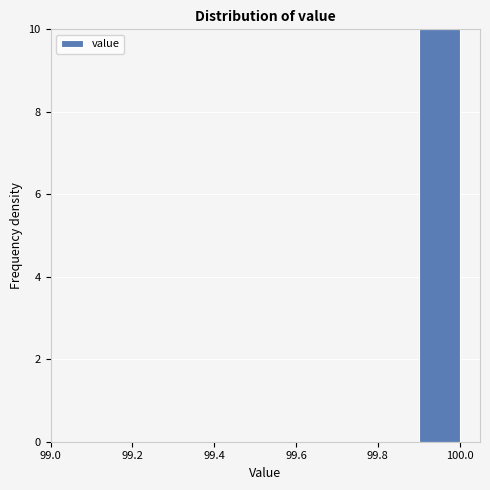

Reading left to right, transcribe this chart: for each bar, give the range it covers on the x-axis and its height. The values are not printed on the chart, so give them approximately, as read against the axis.

99.0 to 99.1: 0
99.1 to 99.2: 0
99.2 to 99.3: 0
99.3 to 99.4: 0
99.4 to 99.5: 0
99.5 to 99.6: 0
99.6 to 99.7: 0
99.7 to 99.8: 0
99.8 to 99.9: 0
99.9 to 100.0: 10